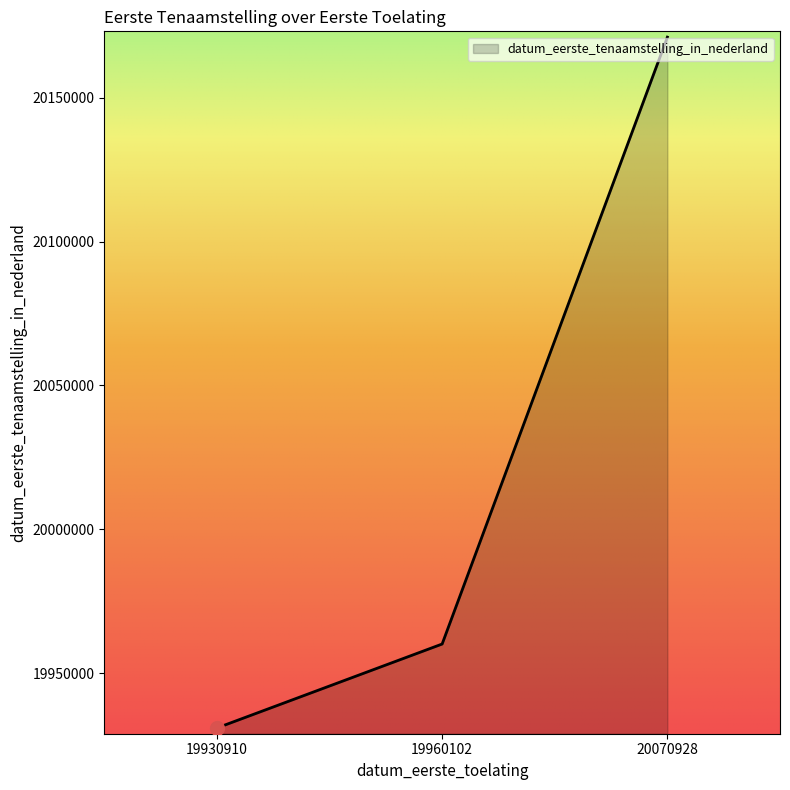

Read the value at 19930910, to the nearest 100.

19930900